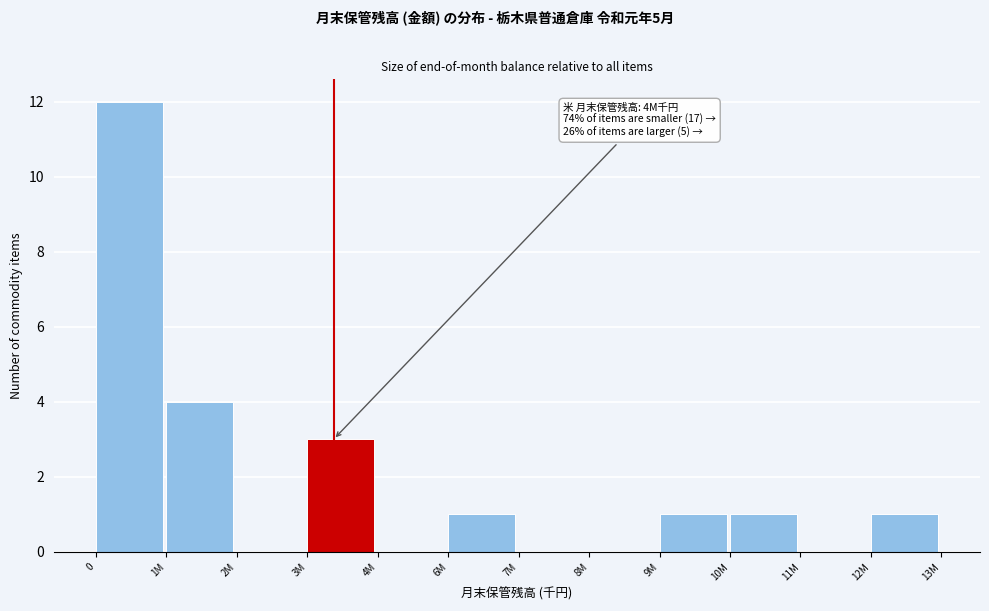

Reading right to left, what are all the values shown in this chart?

12M=1	11M=0	10M=1	9M=1	8M=0	7M=0	6M=1	4M=0	3M=3	2M=0	1M=4	0=12